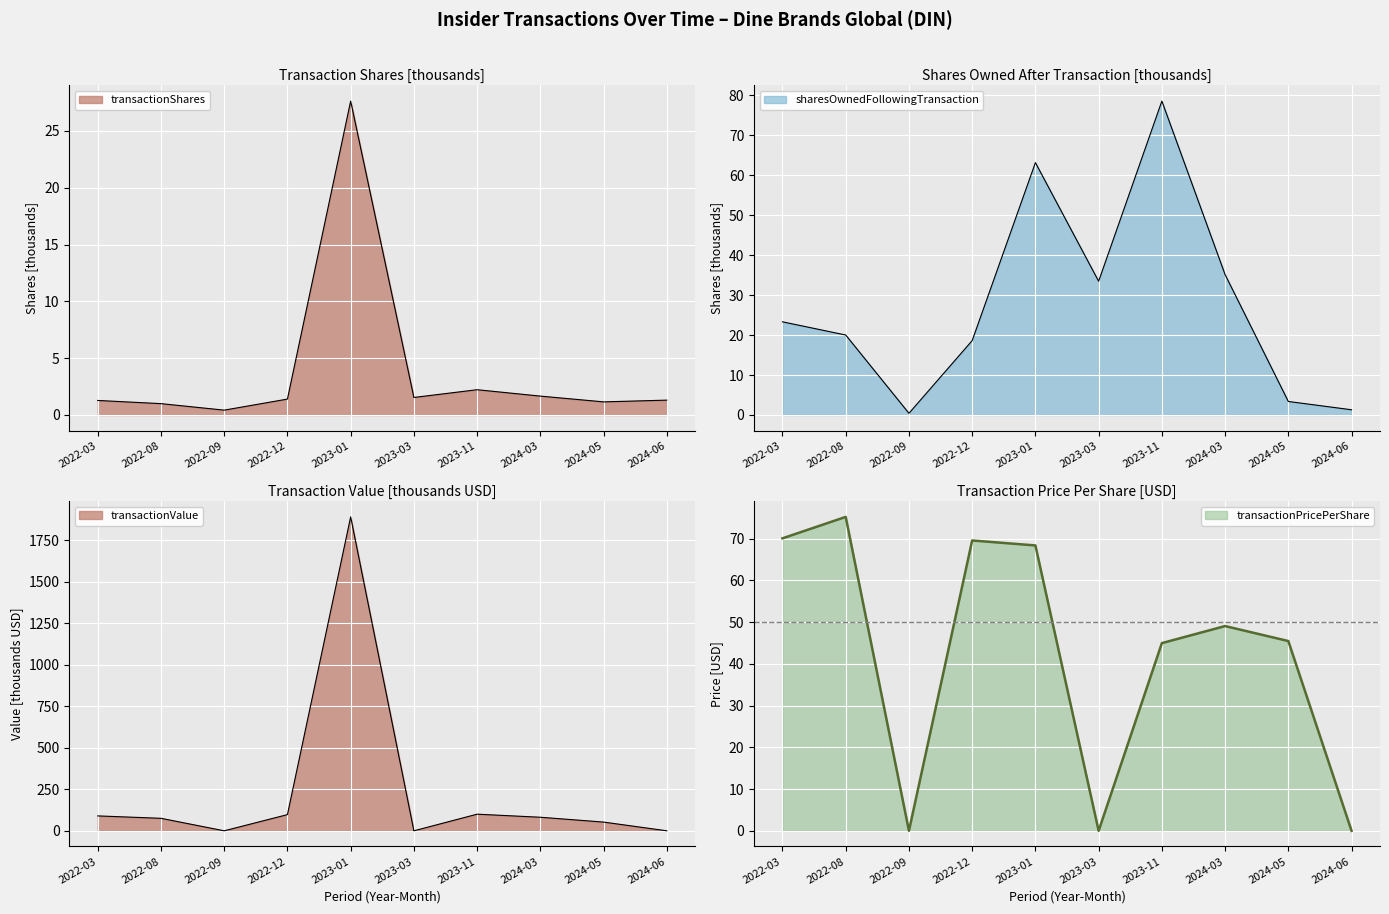

What is the difference between the transactionValue values at 2023-11 and 2023-01?

1789.5